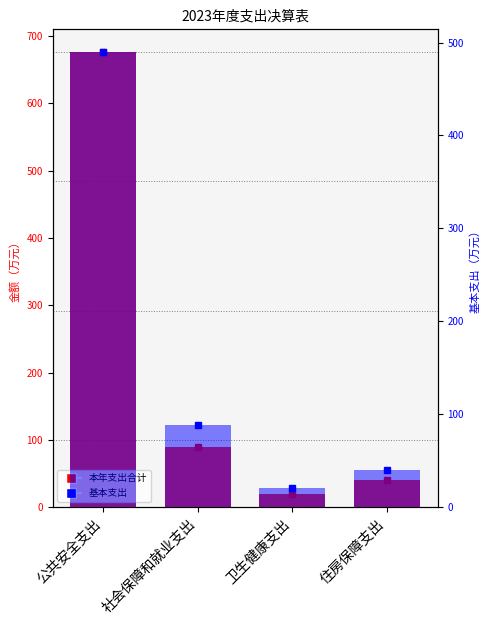

Is the value of 基本支出 at 公共安全支出 greater than the value of 本年支出合计 at 卫生健康支出?

Yes